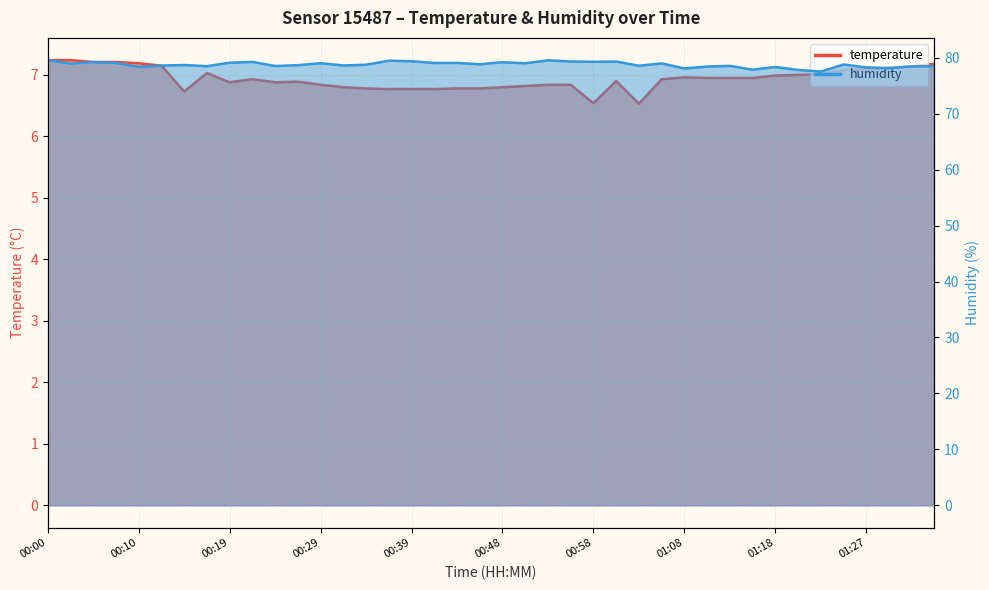

At which category does humidity reach its first local peak?

00:05